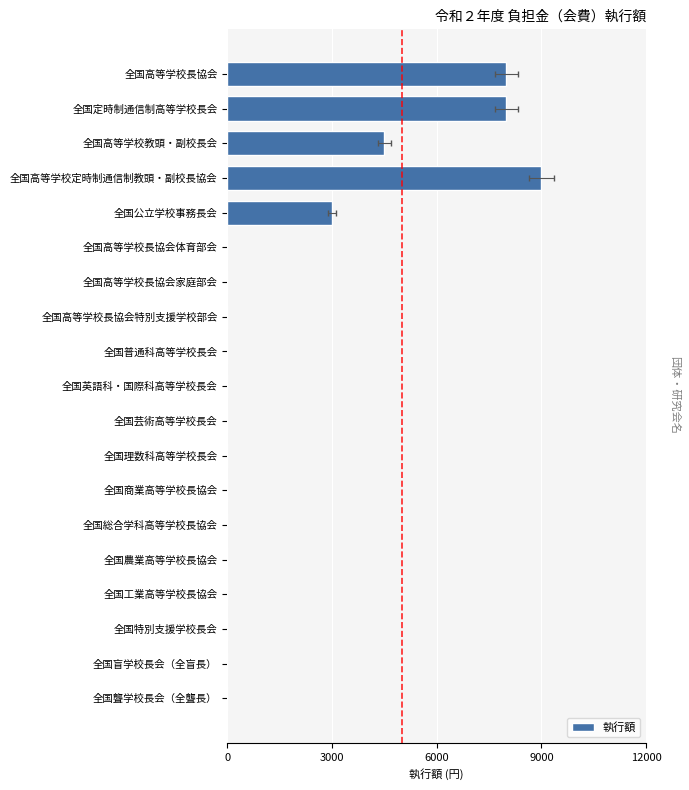

The value at 全国聾学校長会（全聾長） is 0. True or false?

True